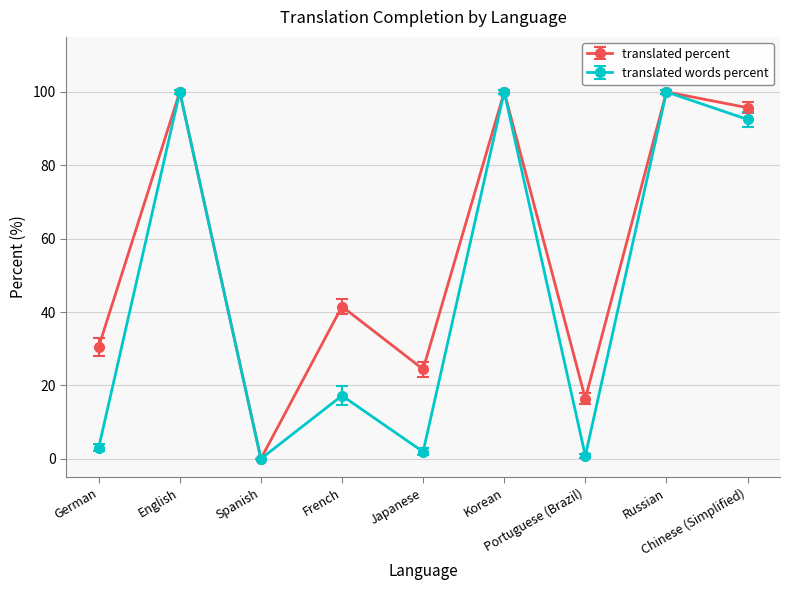

What is the label of the 7th point from the right?

Spanish